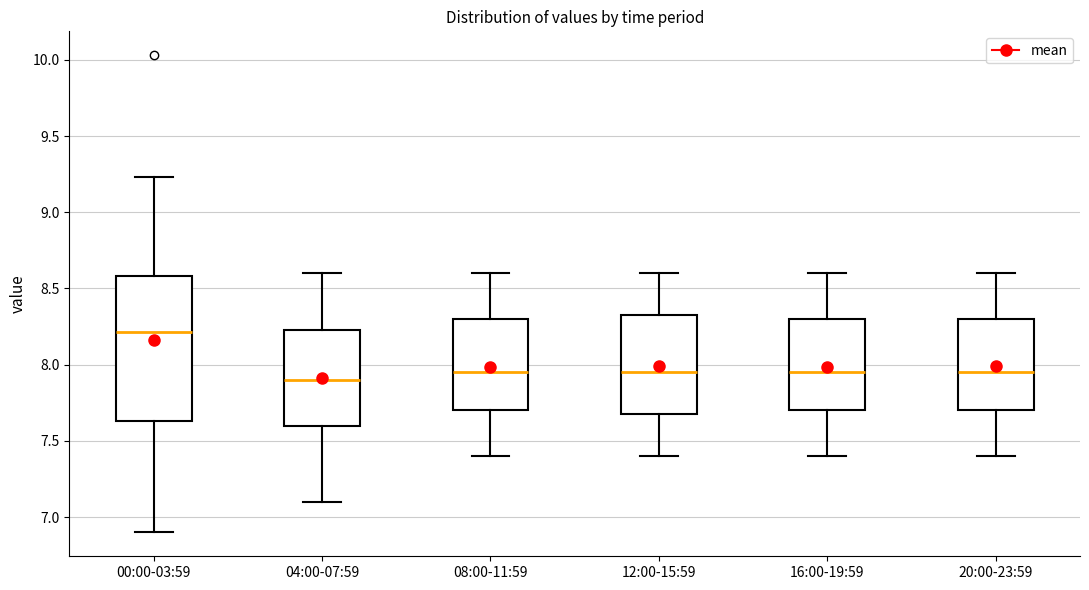

Where is the lower edge of the box for 08:00-11:59 on the y-axis? The values are not printed on the chart, so give them approximately, as read against the axis.

7.70